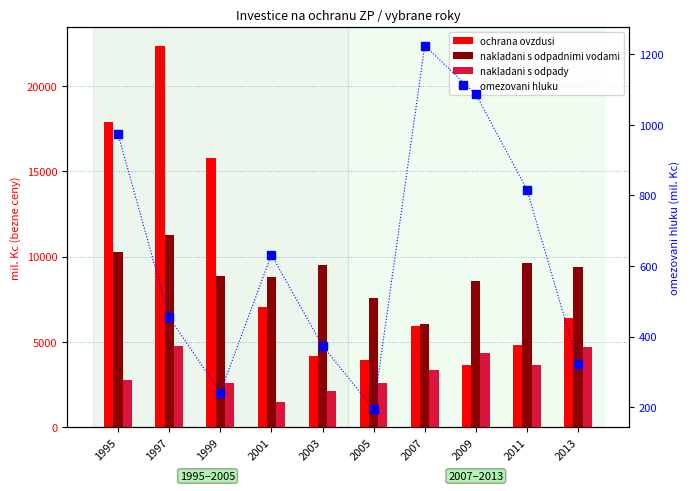

Which series changed the most between 2001 and 2003?

ochrana ovzdusi